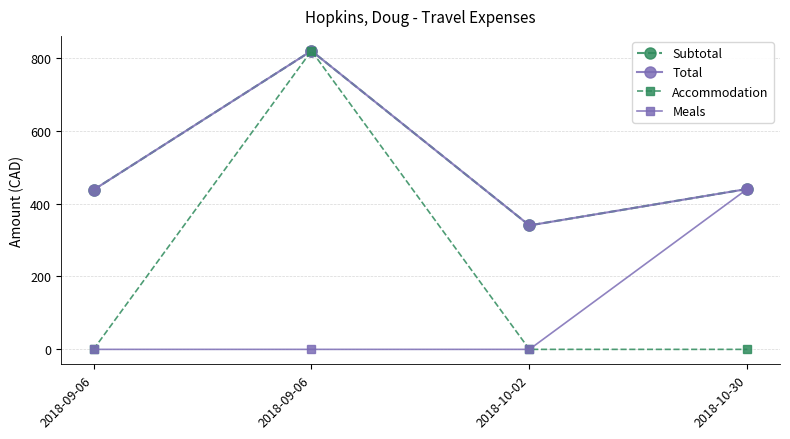

What is the value of the Total point at the 2nd from the left?

437.5